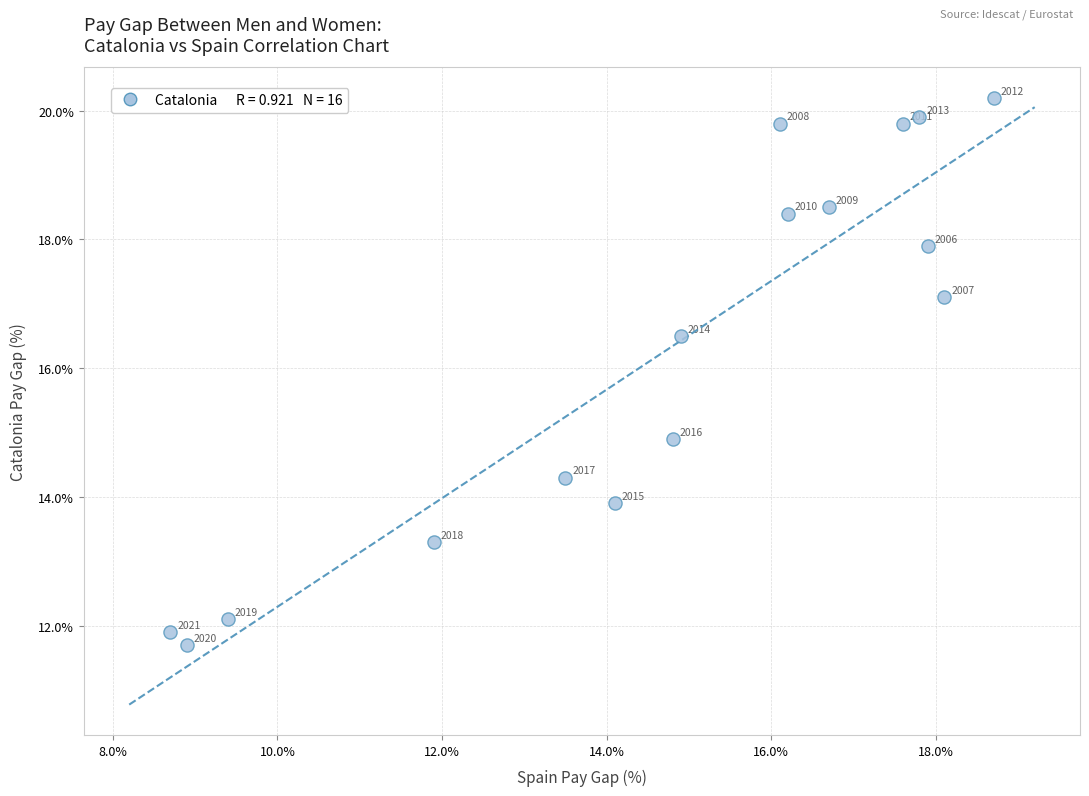

What Y value in the scatter plot is closest to 15?

14.9